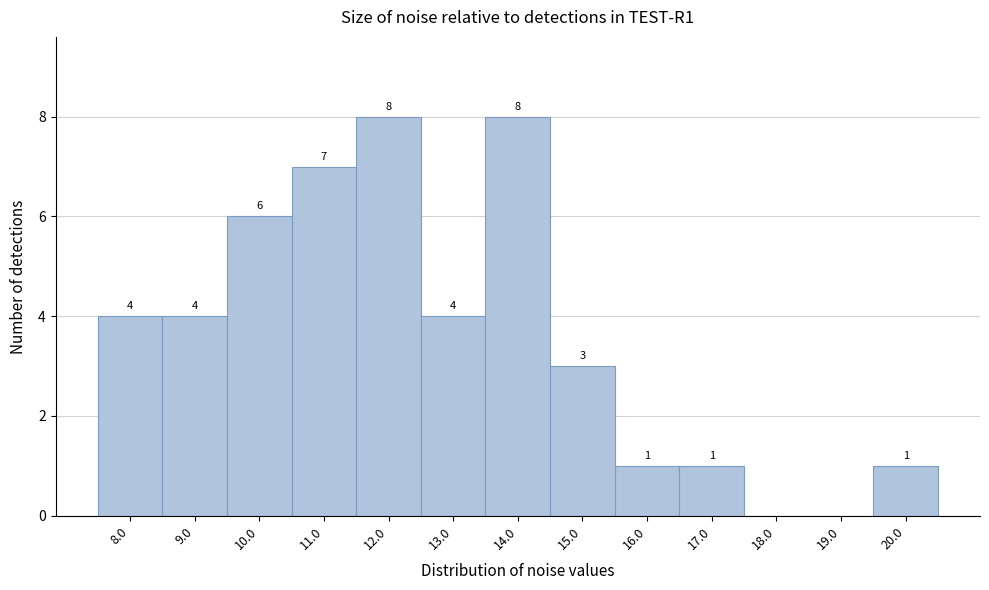

Reading left to right, what are all the values shown in this chart?

8.0=4	9.0=4	10.0=6	11.0=7	12.0=8	13.0=4	14.0=8	15.0=3	16.0=1	17.0=1	18.0=0	19.0=0	20.0=1